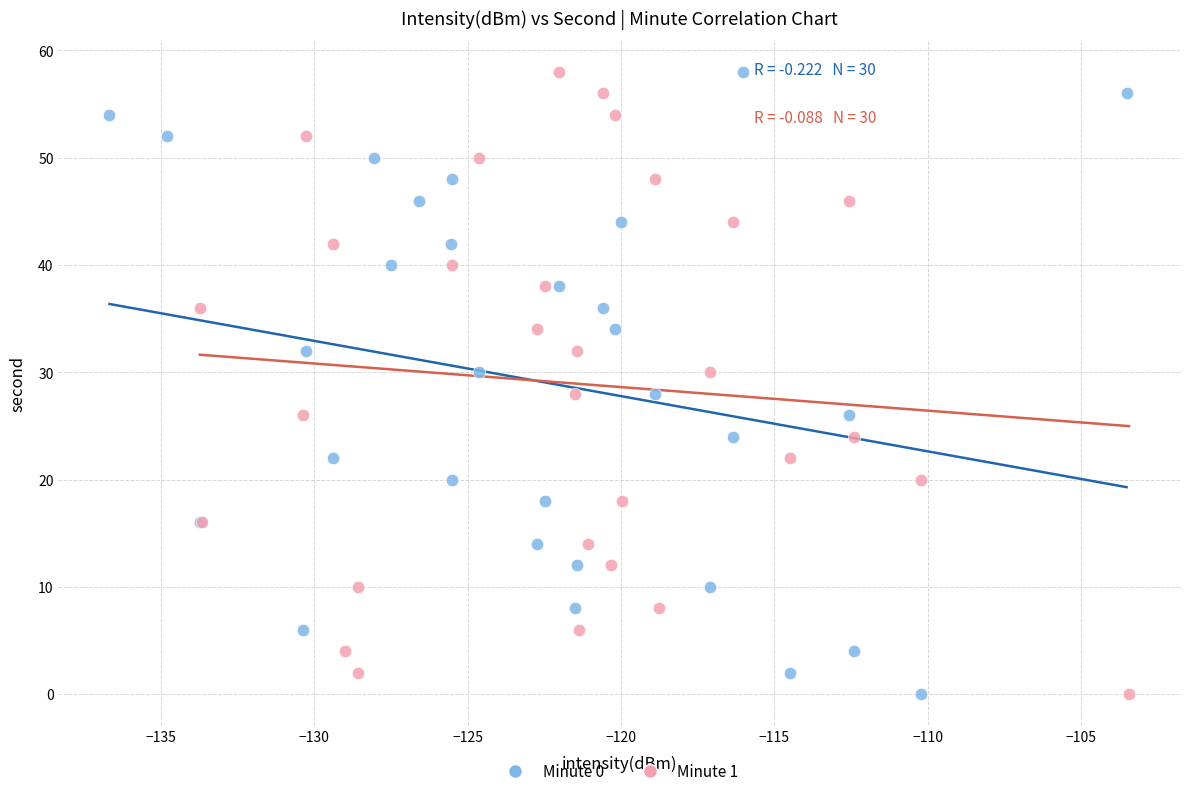

What are all the series names shown in the legend?

Minute 0, Minute 1